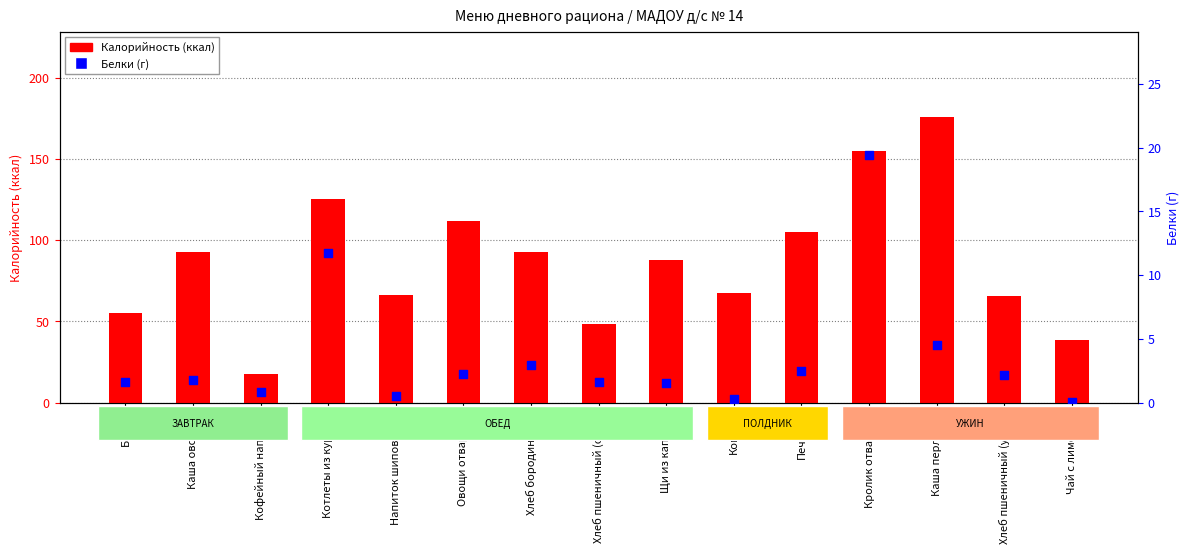

What are all the series names shown in the legend?

Калорийность, Белки